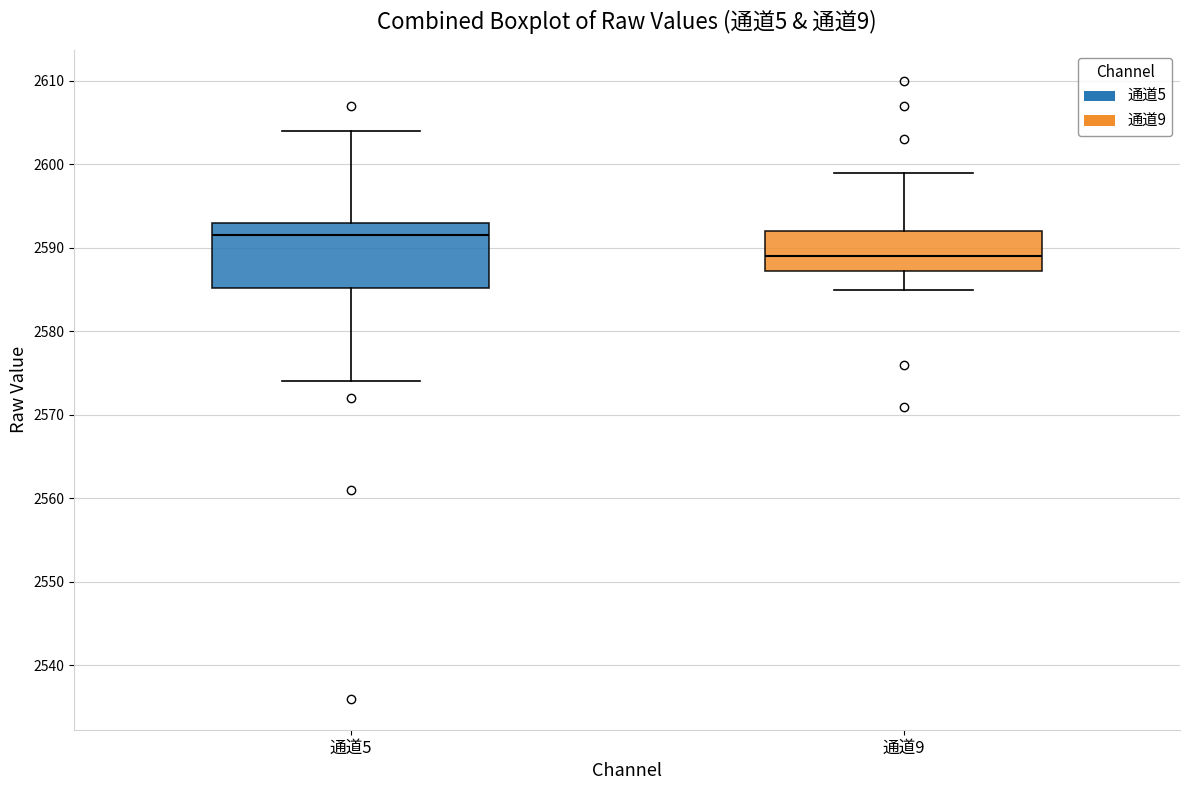

Which box is the tallest, from its lower edge to its upper edge?

通道5